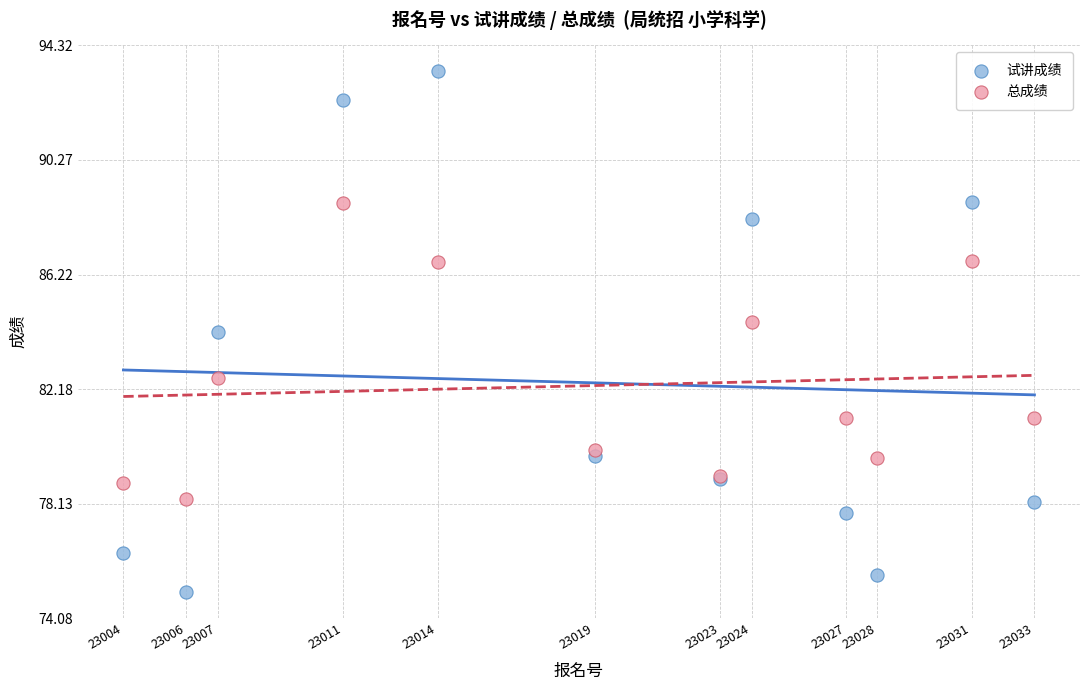

Which series reaches the maximum Y coordinate?

试讲成绩